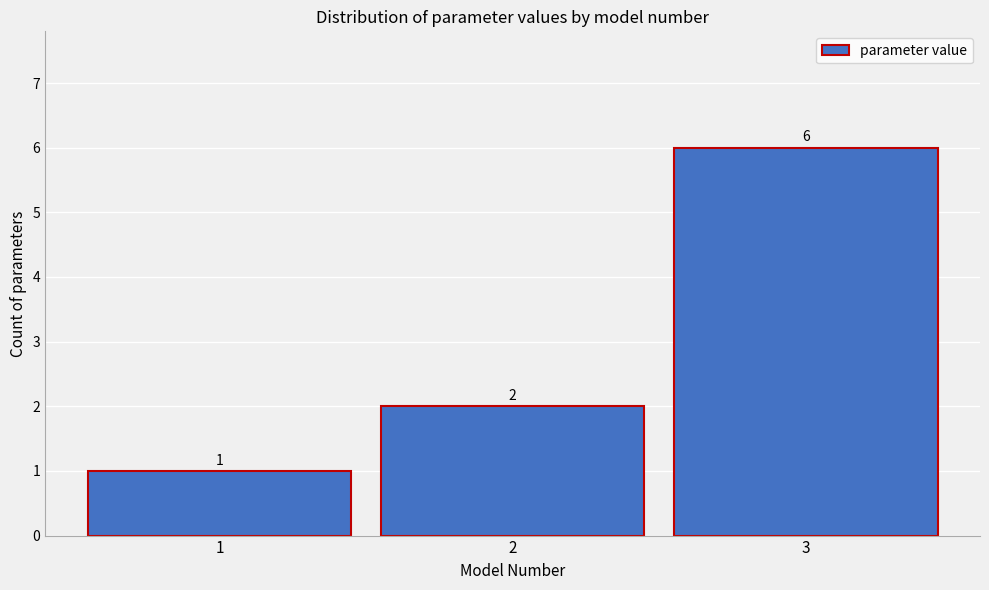

What is the height of the bar covering 2.5 to 3.5 on the x-axis?

6